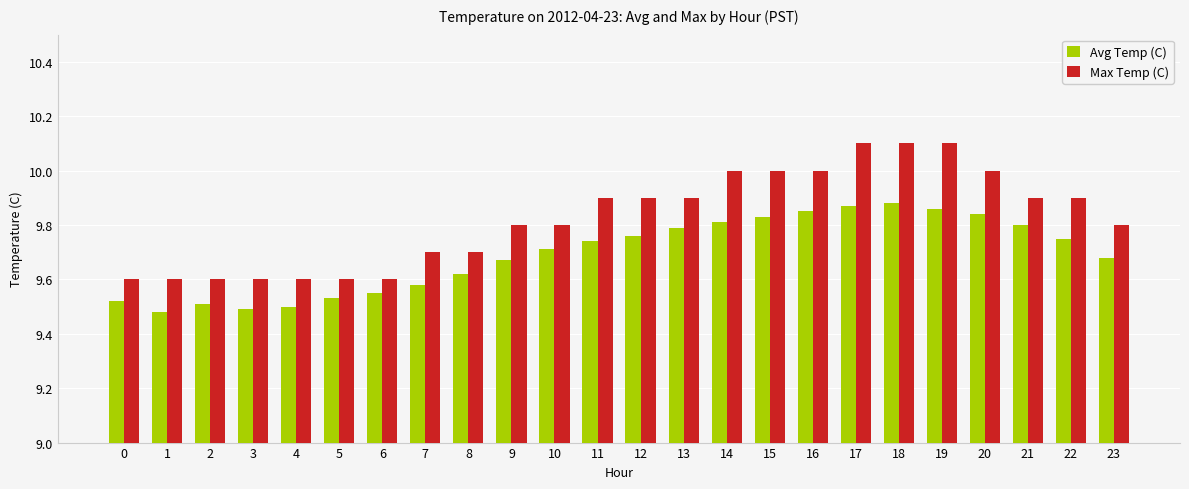

List the series in order of their peak value, lowest first.

Avg Temp (C), Max Temp (C)